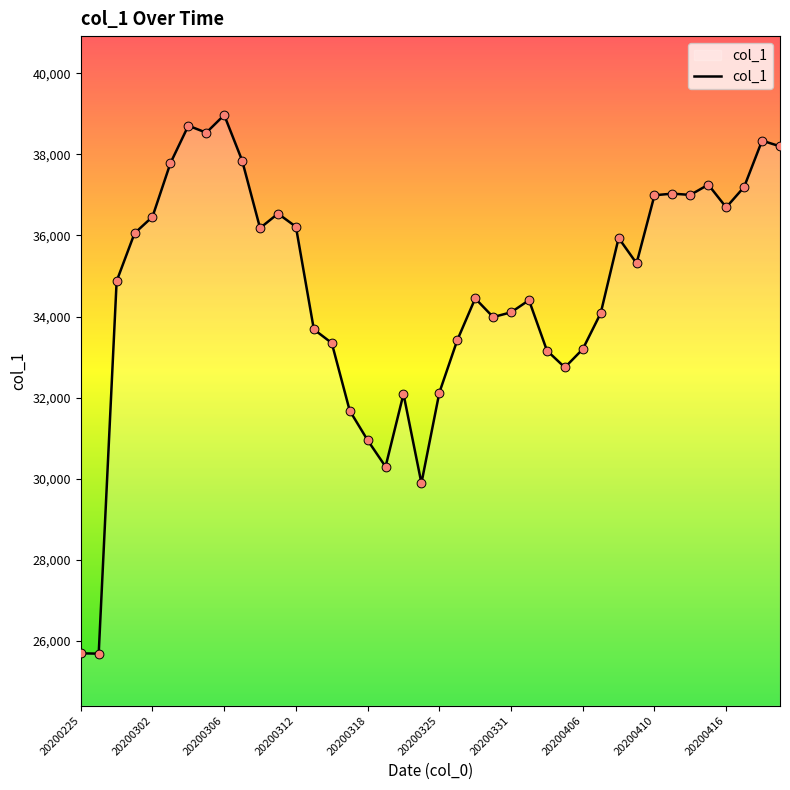

What is the maximum value shown in the chart?

38974